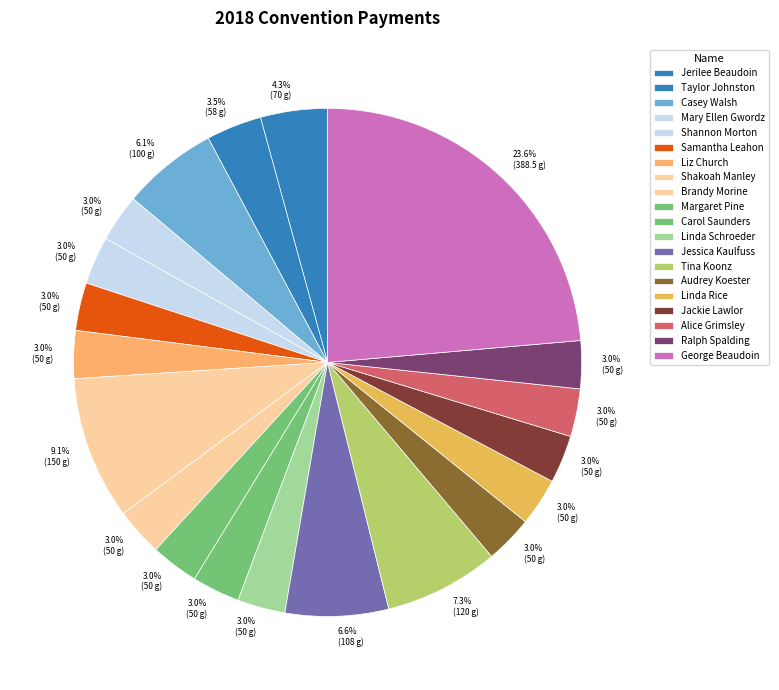

Count the number of slices in the pie.

20